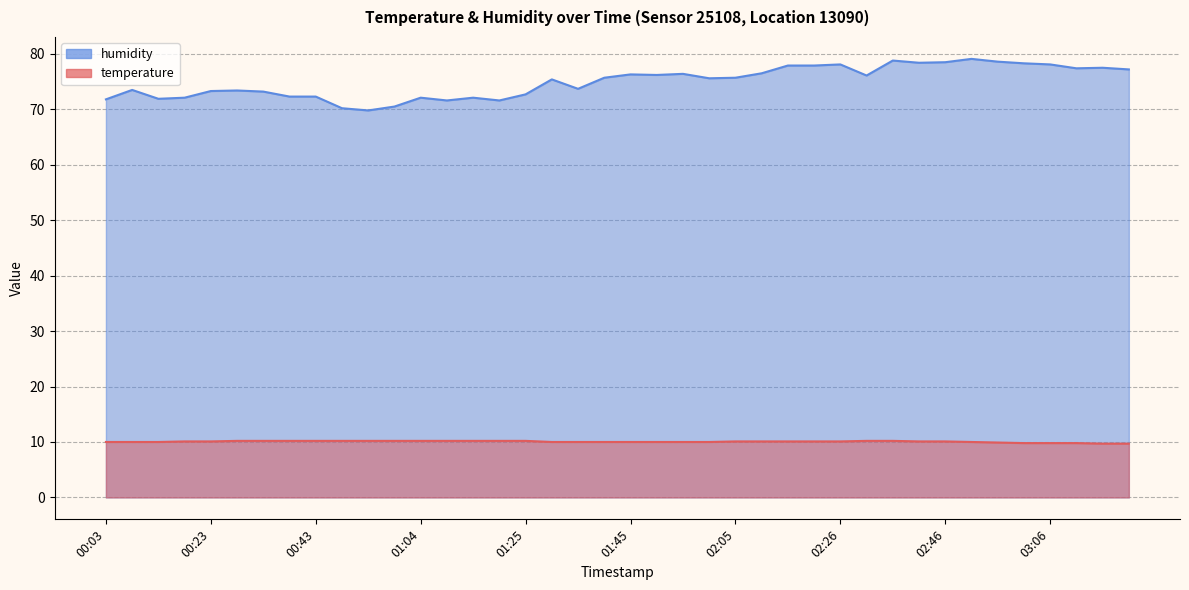

What is the value of the humidity point at the 9th from the left?

72.3